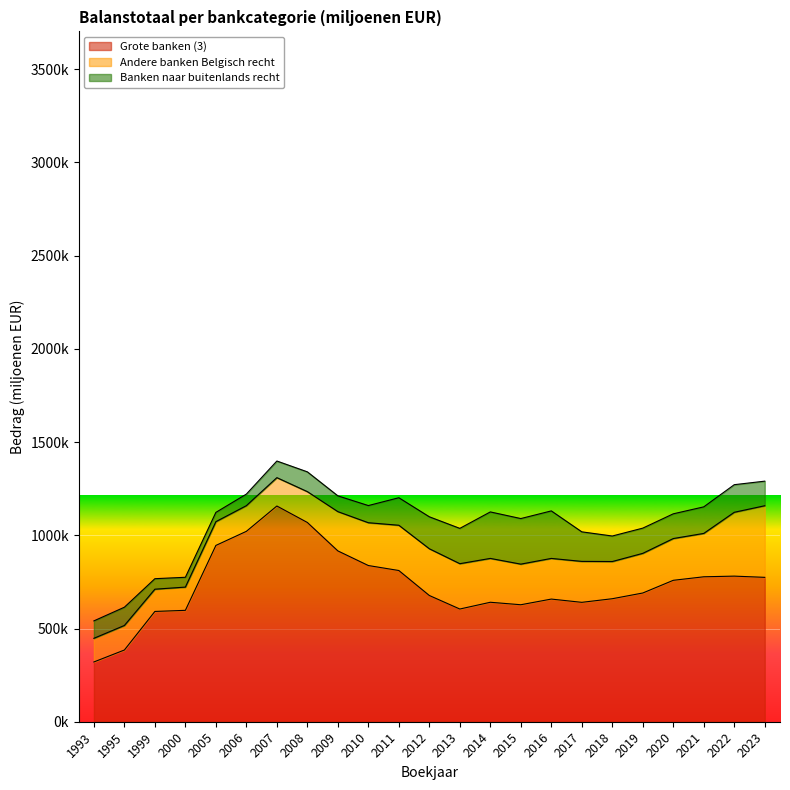

Between 2006 and 2019, which is larger?

2006